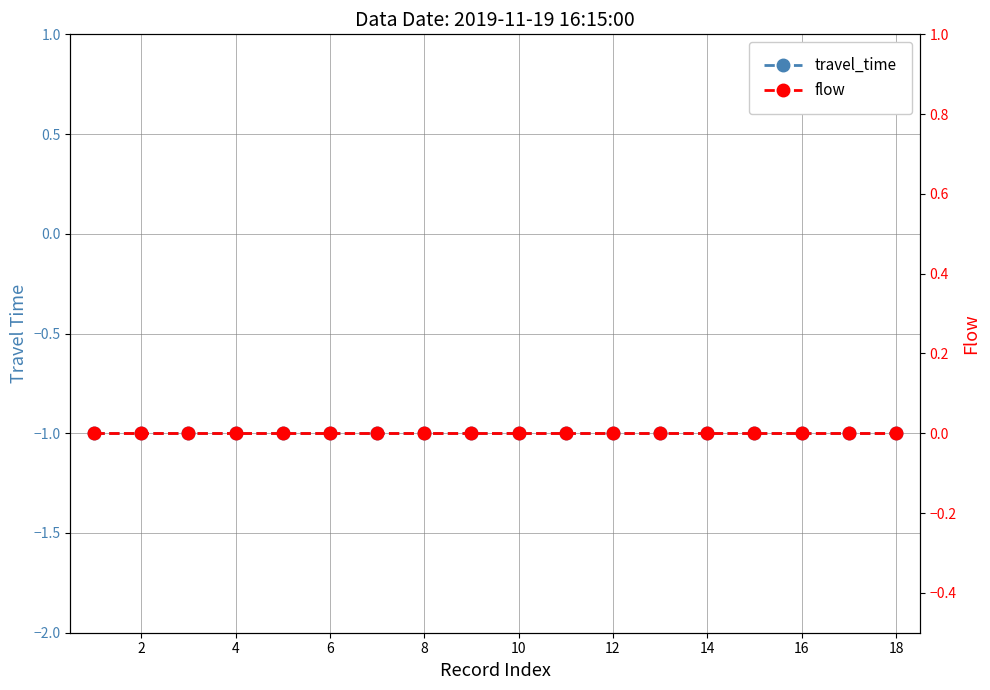

The flow series shows 0 at 12. True or false?

True